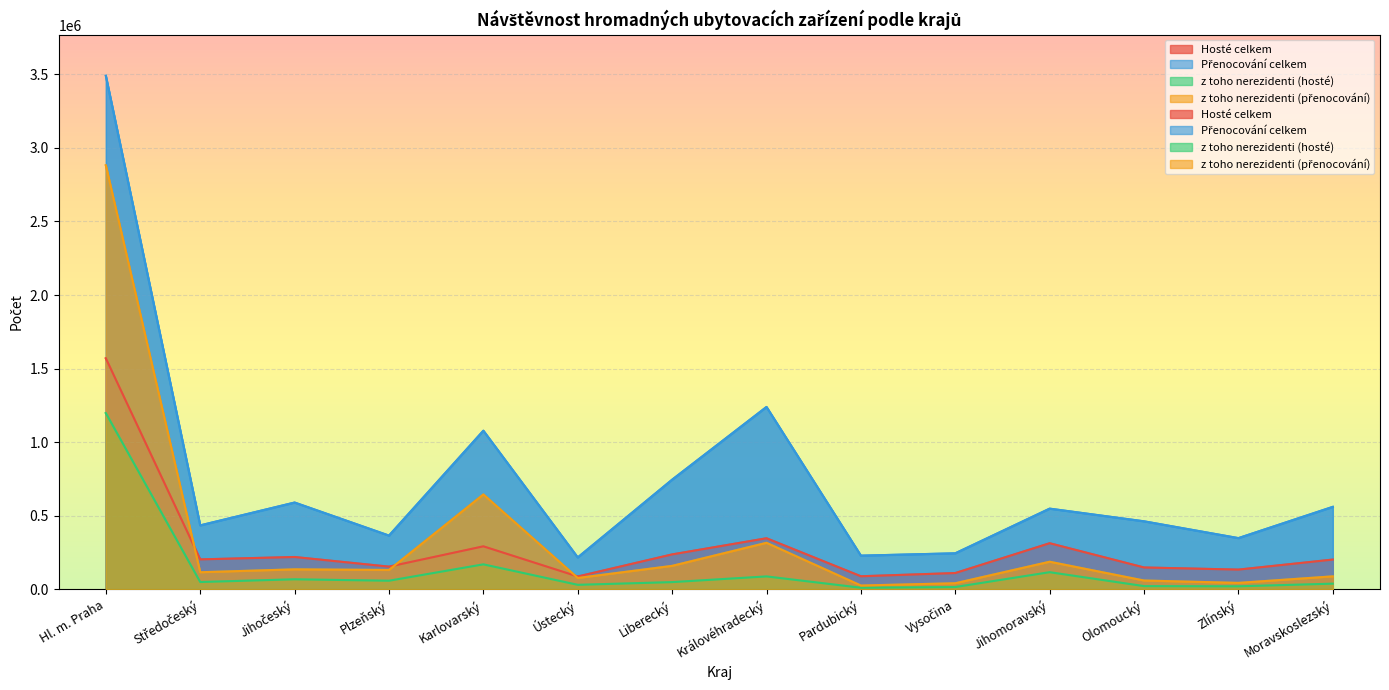

What is the total value across all series at Liberecký?

1193020